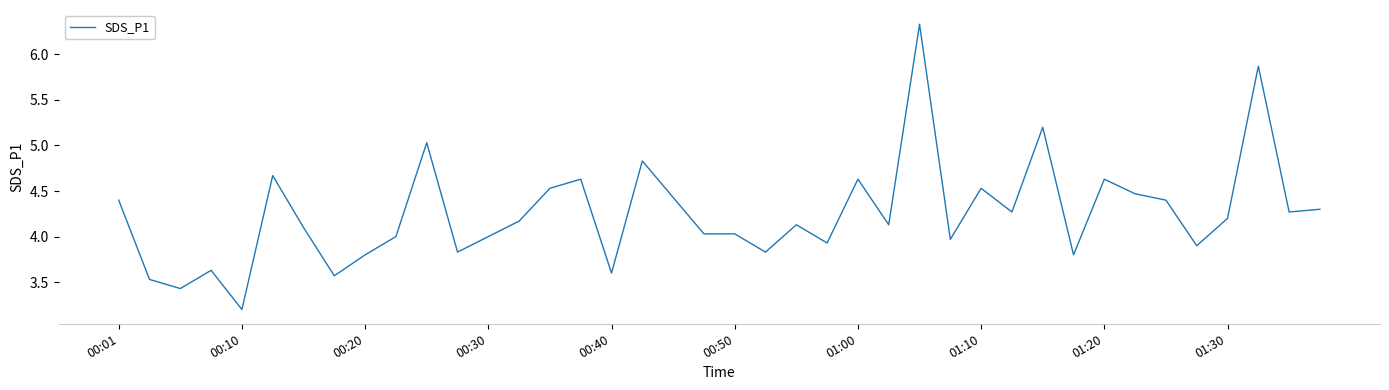

What is the maximum value shown in the chart?

6.3